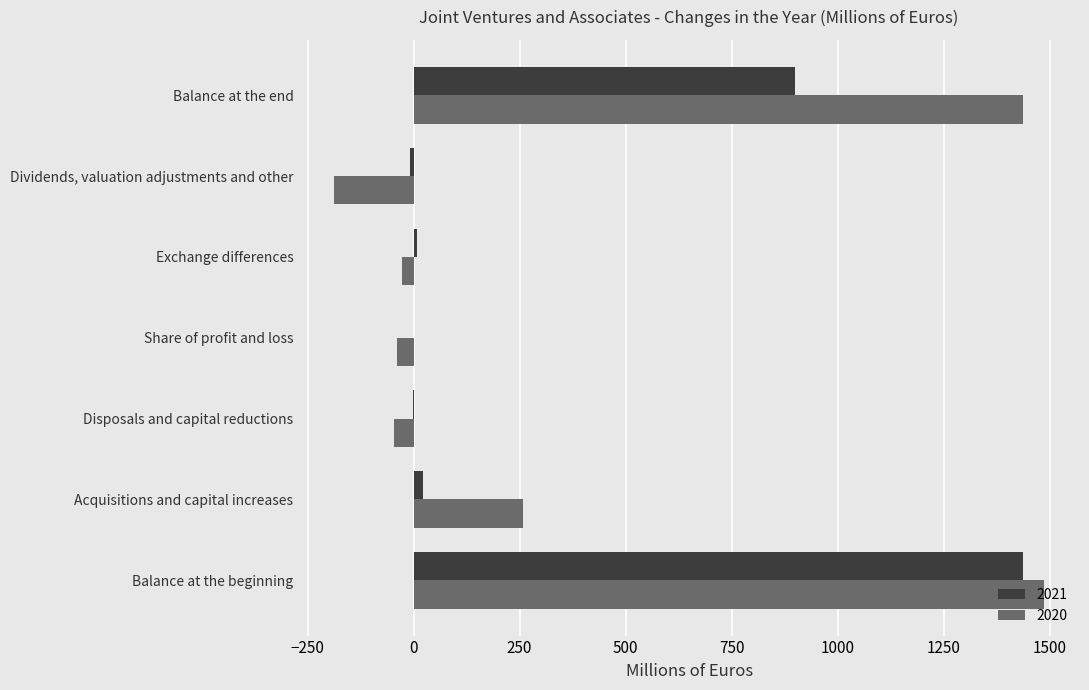

Where is 2020 nearest to the value 650?

Acquisitions and capital increases